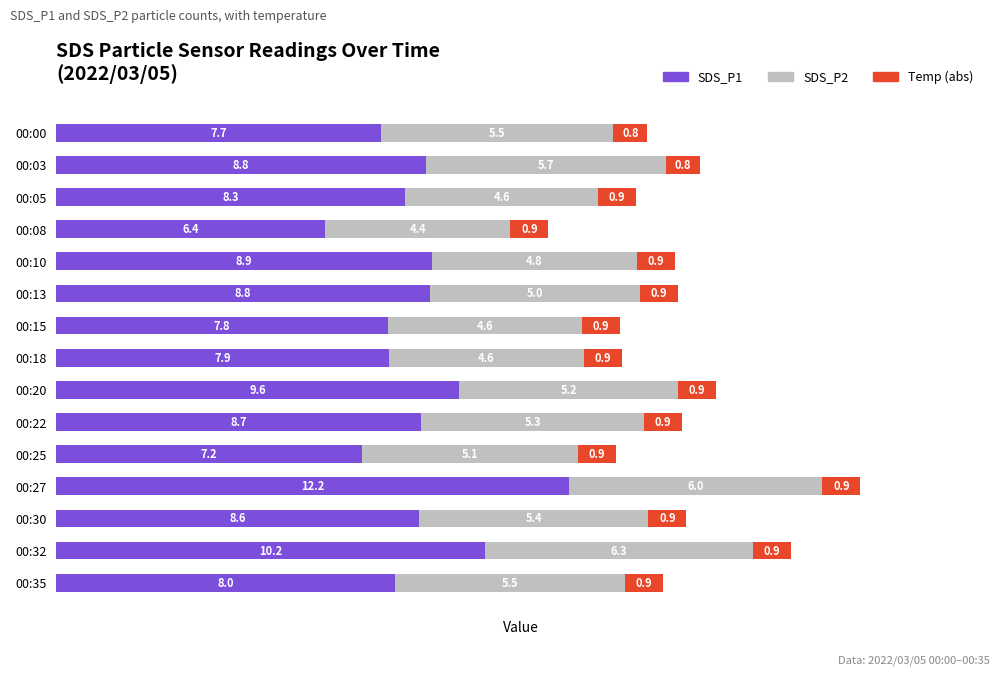

What is the total value across all series at 00:00?

14.0